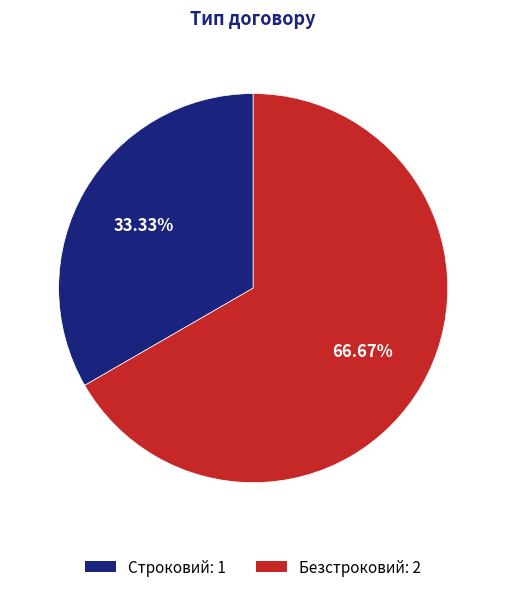

What is the smallest slice in the pie chart?

Строковий